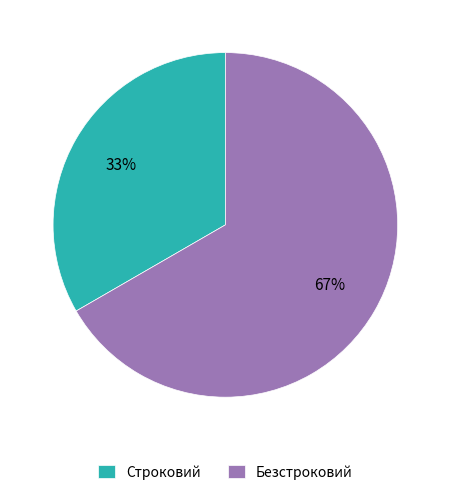

Combined, do Строковий and Безстроковий account for over 50%?

Yes